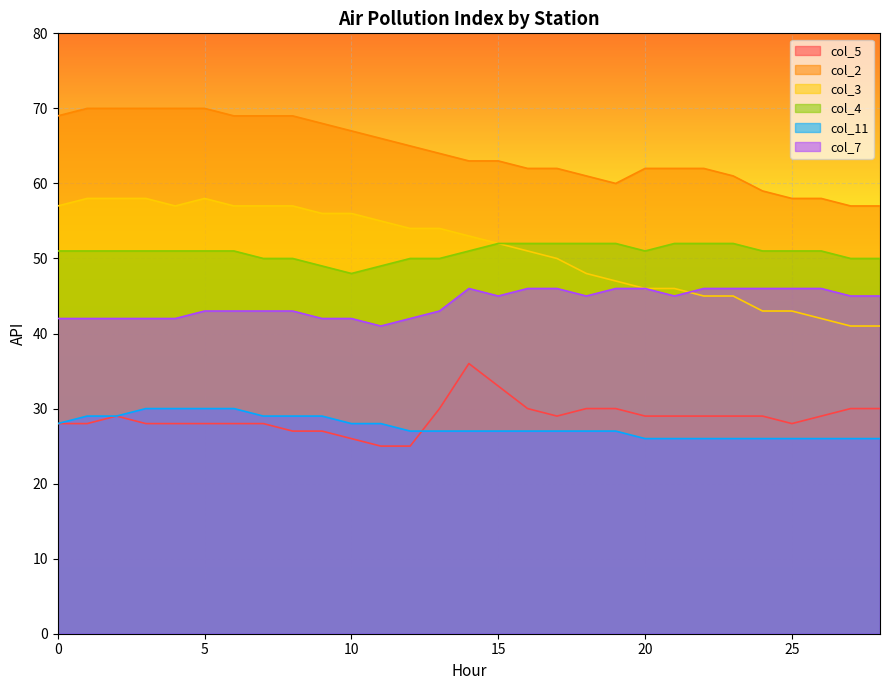

How many values in the col_5 series exceed 29?

8